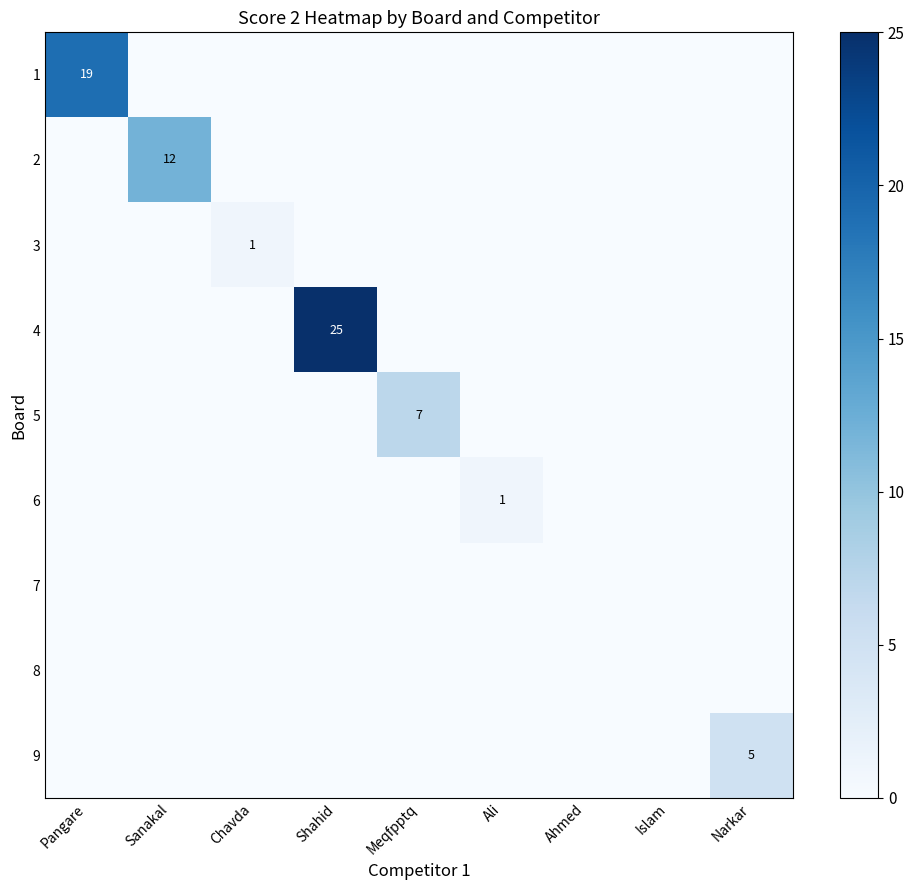

True or false: 5 has a value of 11 at Meqfpptq.

False